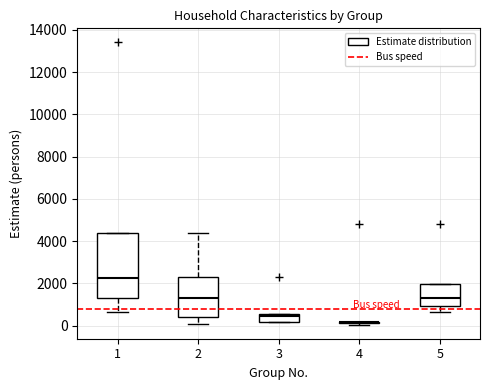

Reading left to right, read every box against the y-axis: the position of its median line, the range the box covers, and the ends of its whiskers. The values are not printed on the chart, so give them approximately, as read against the axis.

1: median 2200, box 1400 to 4400, whiskers 600 to 4400
2: median 1400, box 400 to 2200, whiskers 0 to 4400
3: median 400, box 200 to 600, whiskers 200 to 600
4: box collapsed to a line at 200, whiskers 0 to 200
5: median 1400, box 1000 to 2000, whiskers 600 to 2000